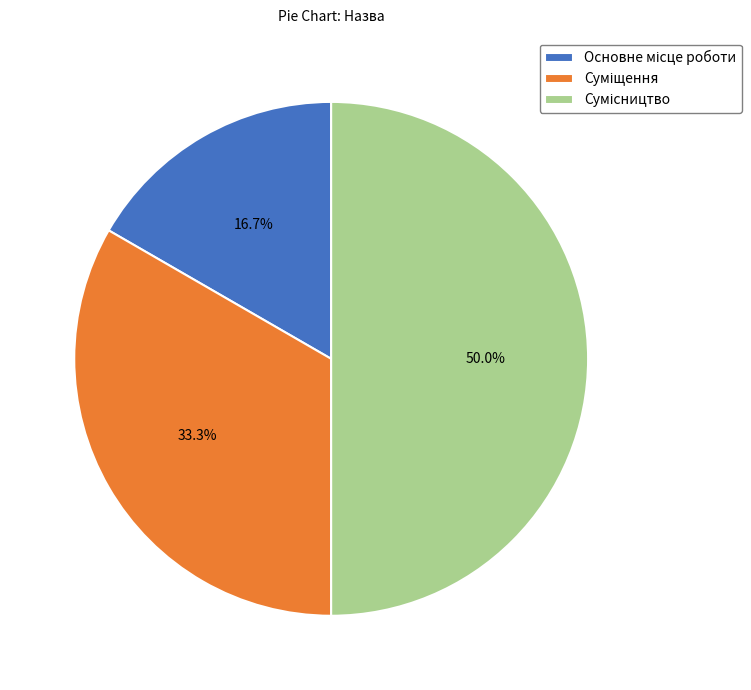

How many segments does this pie chart have?

3